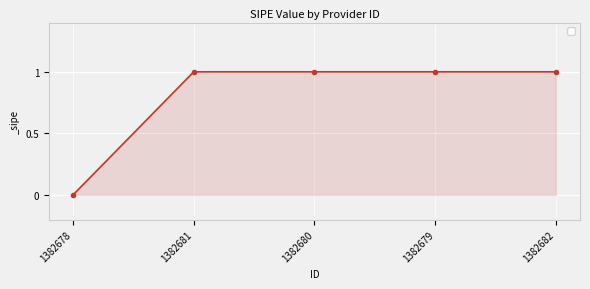

Reading left to right, list all the values displayed in this chart.

0	1	1	1	1